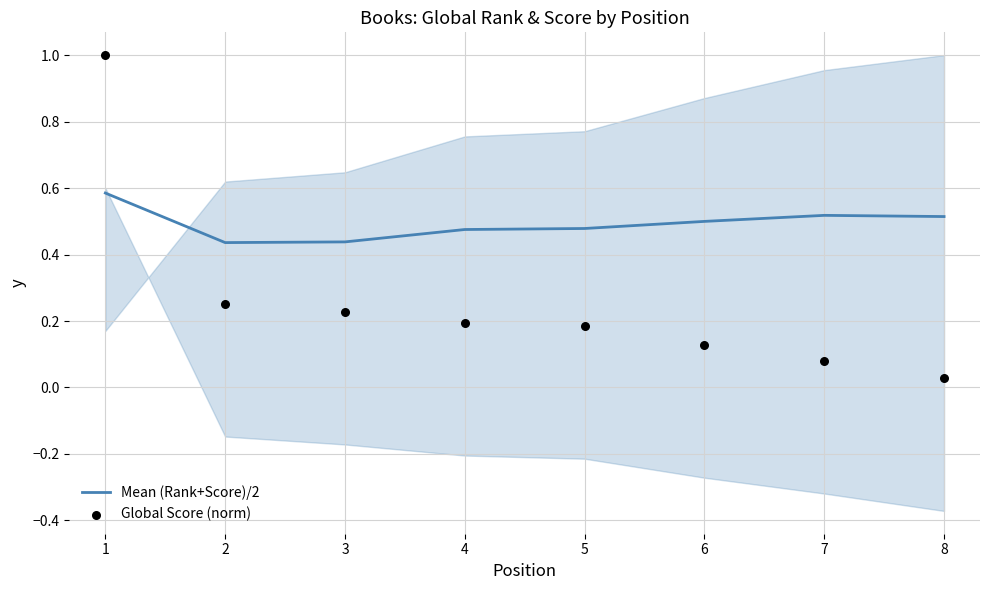

At how many categories does at least one series exceed 0?

8